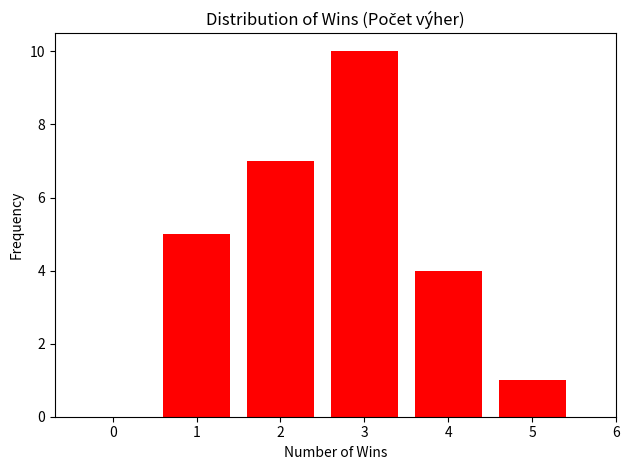

Reading right to left, what are all the values shown in this chart?

5=1	4=4	3=10	2=7	1=5	0=0